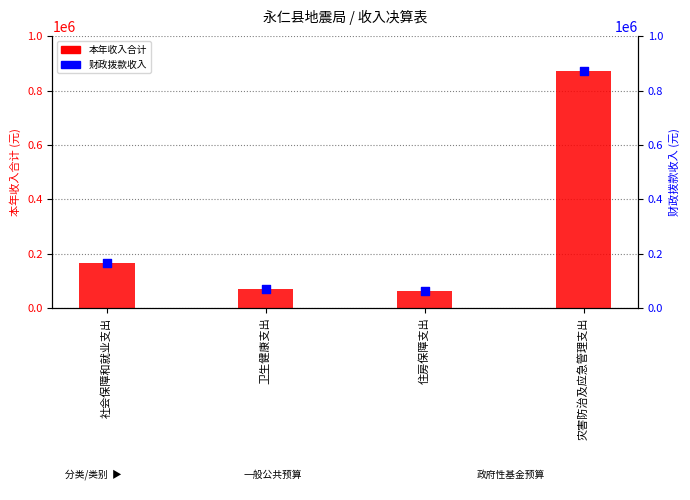

At how many categories does at least one series exceed 112562?

2